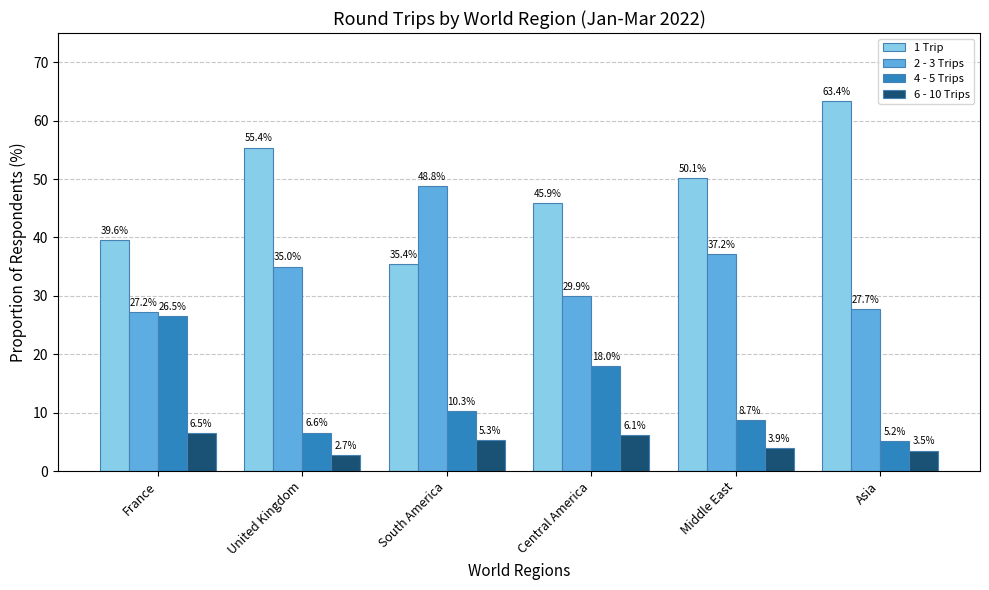

At how many categories does at least one series exceed 51?

2